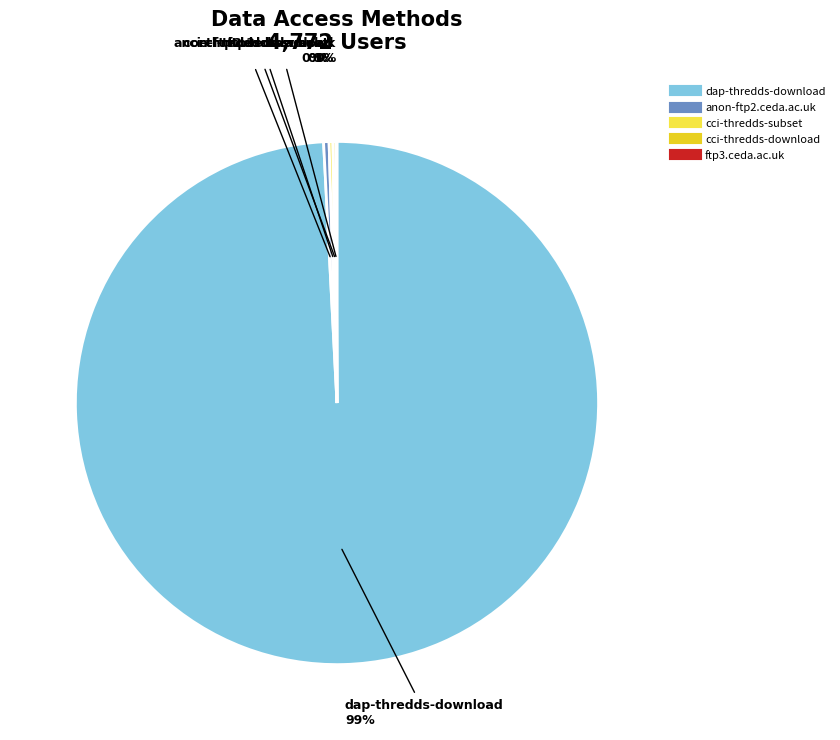

What is the largest slice in the pie chart?

dap-thredds-download